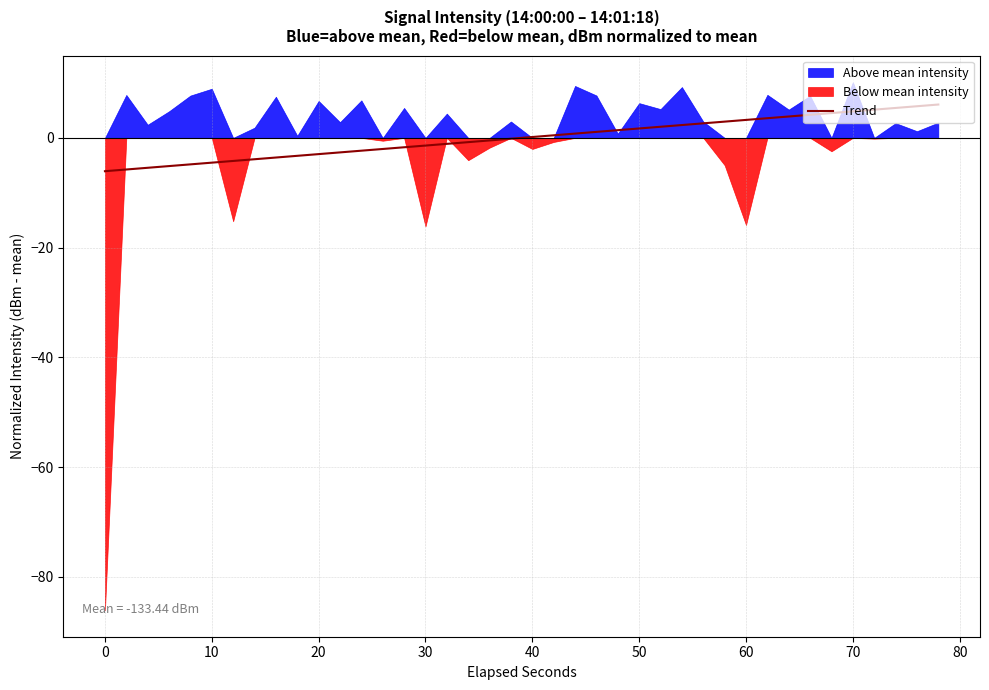

What is the highest value of the Trend series?

6.1